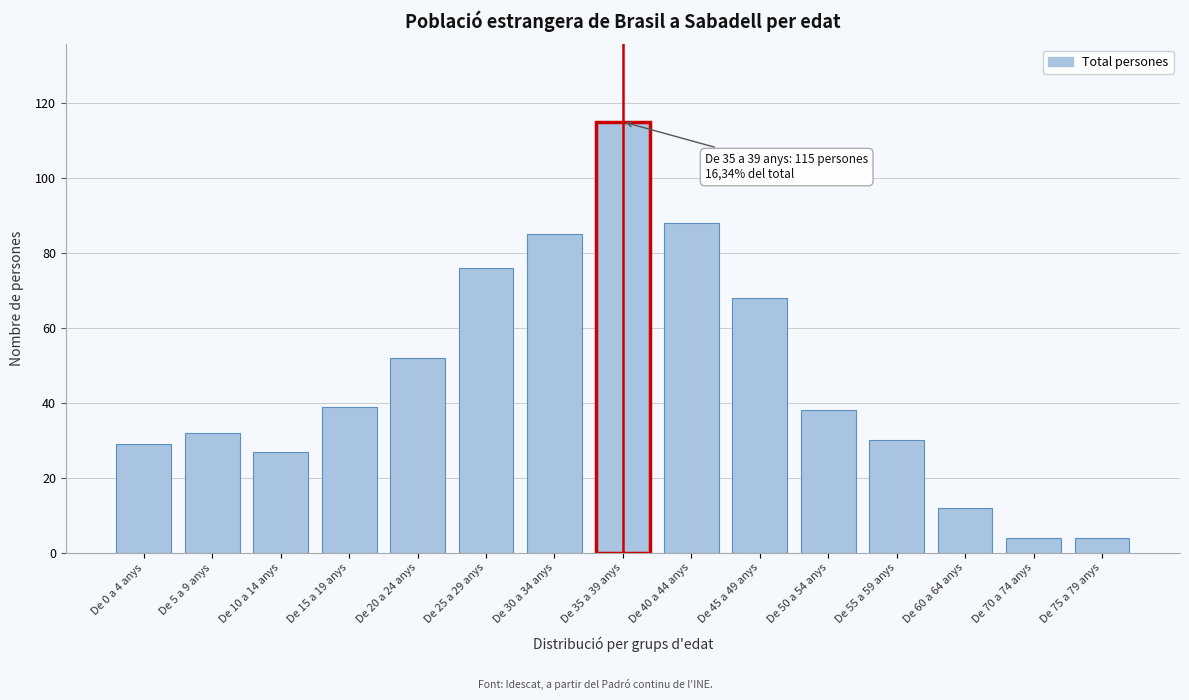

Reading left to right, transcribe all the data shown in this chart.

De 0 a 4 anys=29	De 5 a 9 anys=32	De 10 a 14 anys=27	De 15 a 19 anys=39	De 20 a 24 anys=52	De 25 a 29 anys=76	De 30 a 34 anys=85	De 35 a 39 anys=115	De 40 a 44 anys=88	De 45 a 49 anys=68	De 50 a 54 anys=38	De 55 a 59 anys=30	De 60 a 64 anys=12	De 70 a 74 anys=4	De 75 a 79 anys=4